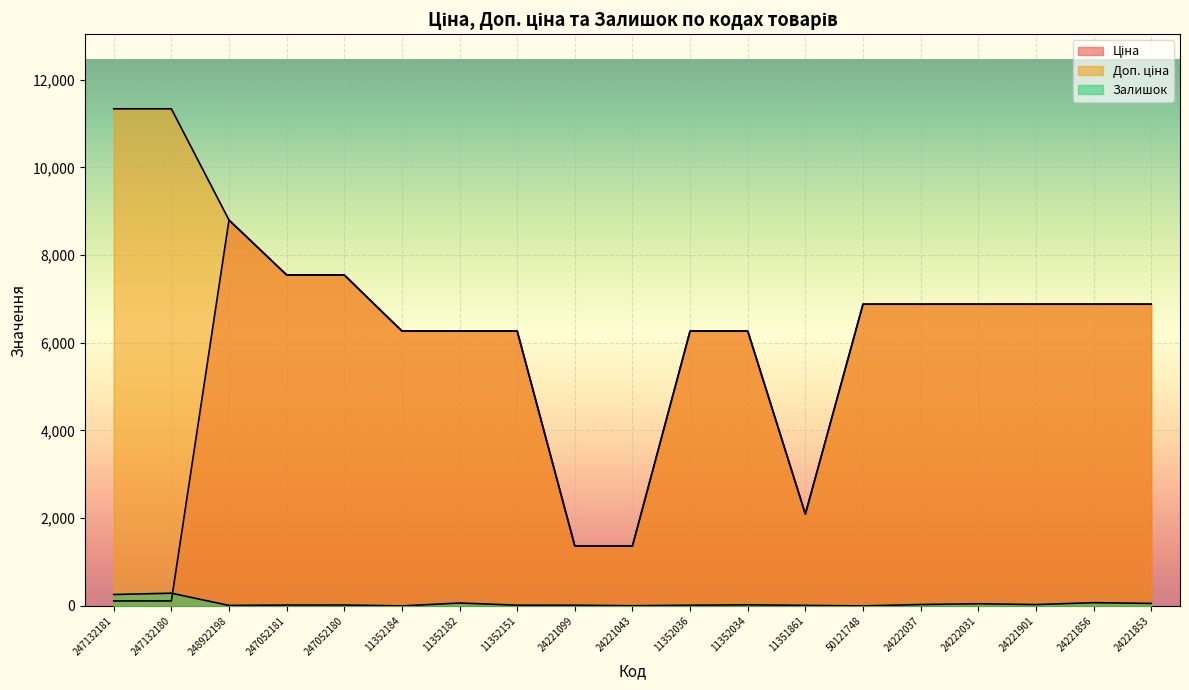

Count the number of categories in the chart.

19